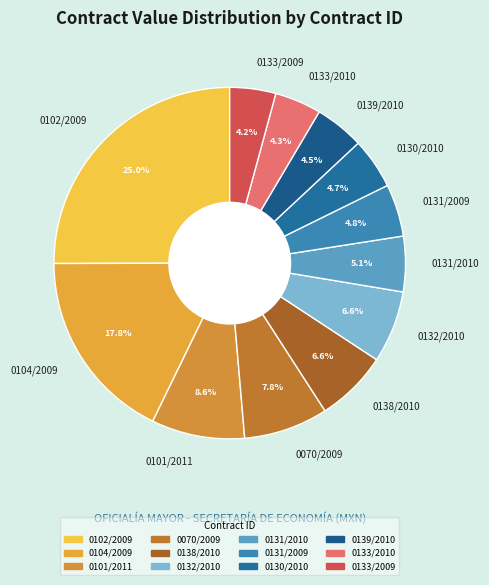

To the nearest percent, what is the difference between the 0133/2010 and 0102/2009 slice percentages?

21%